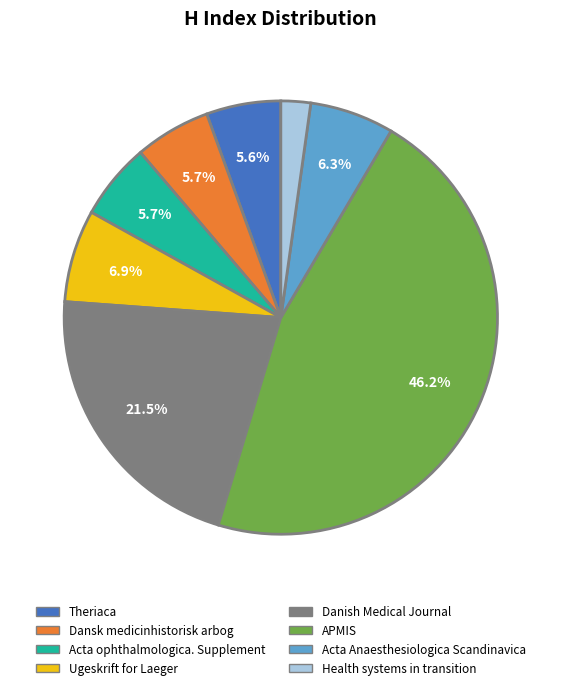

Which category has the smallest portion of the pie?

Health systems in transition